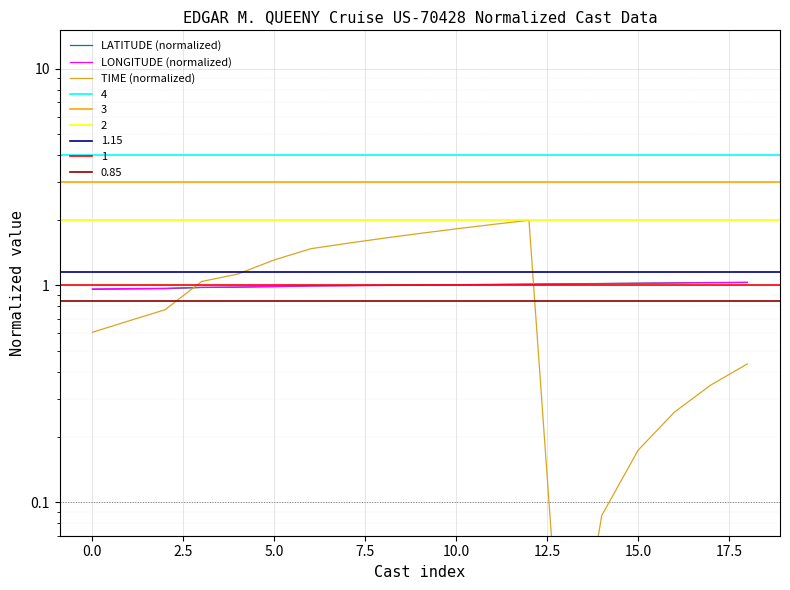

Is this an area chart (filled region under the line)?

No